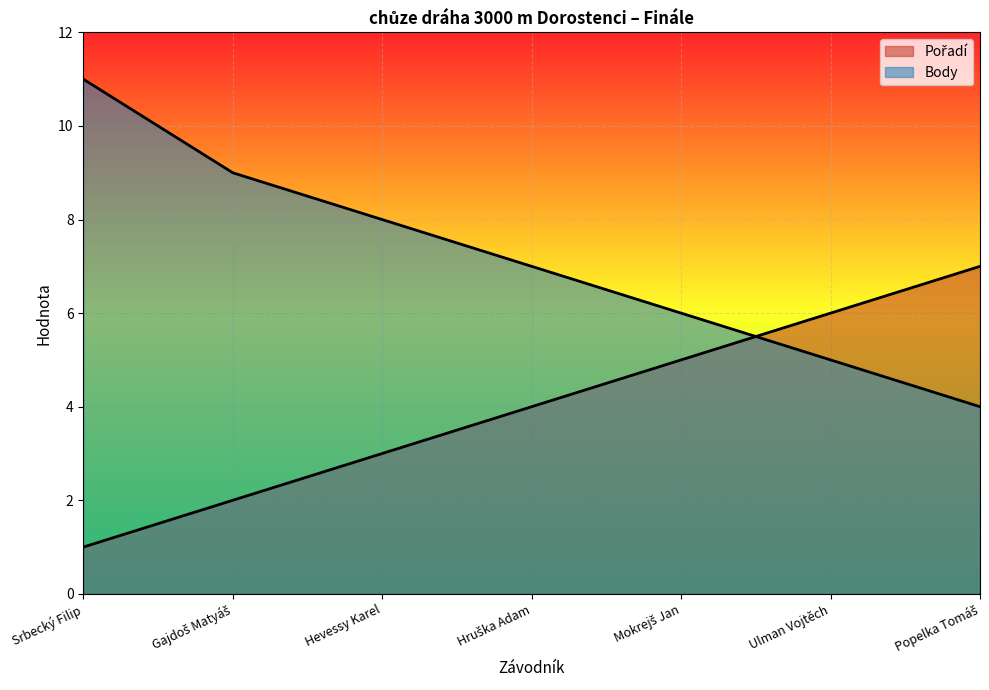

At how many categories does at least one series exceed 2?

7